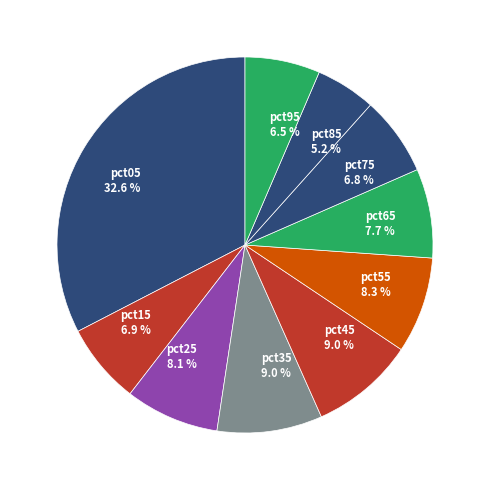

Does any single category account for the majority?

No